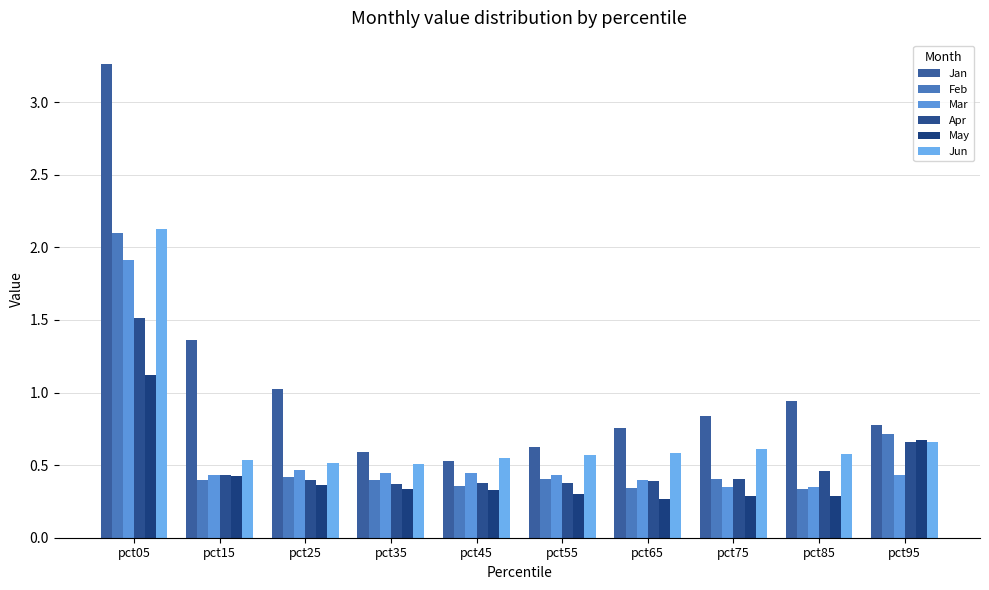

Count the number of categories in the chart.

10